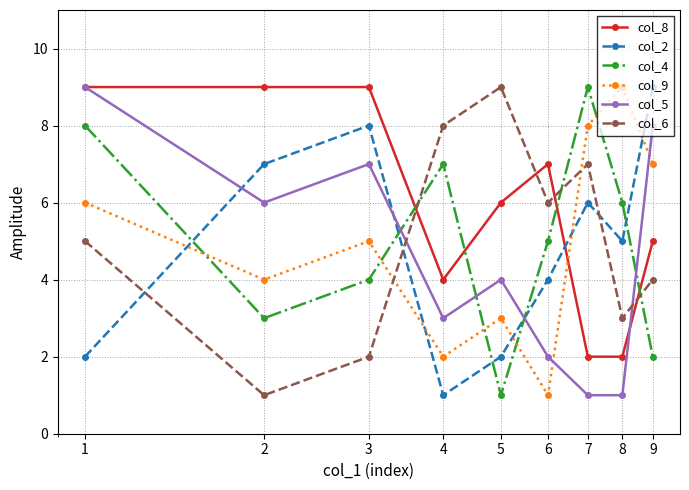

Which series ends up on top after the final intersection of col_9 and col_5?

col_5